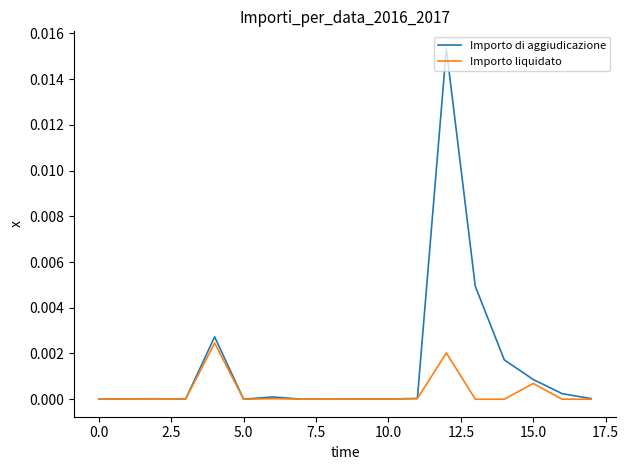

Count the number of data series in this chart.

2